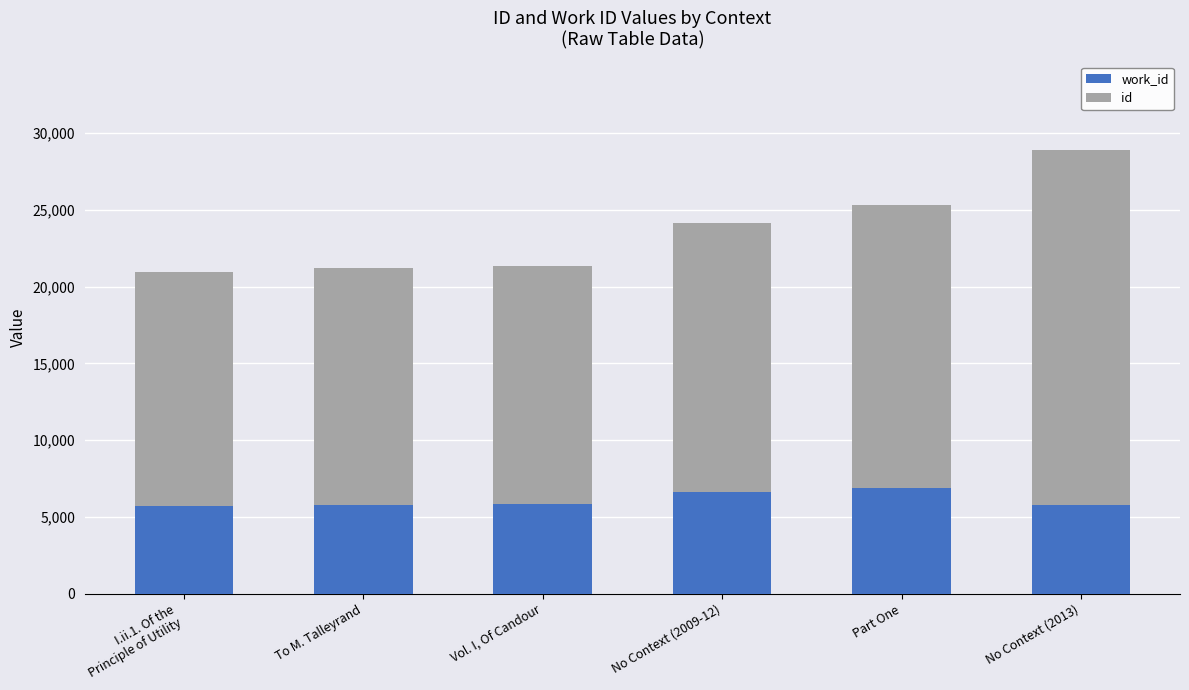

At which category is the sum across all series the highest?

No Context (2013)